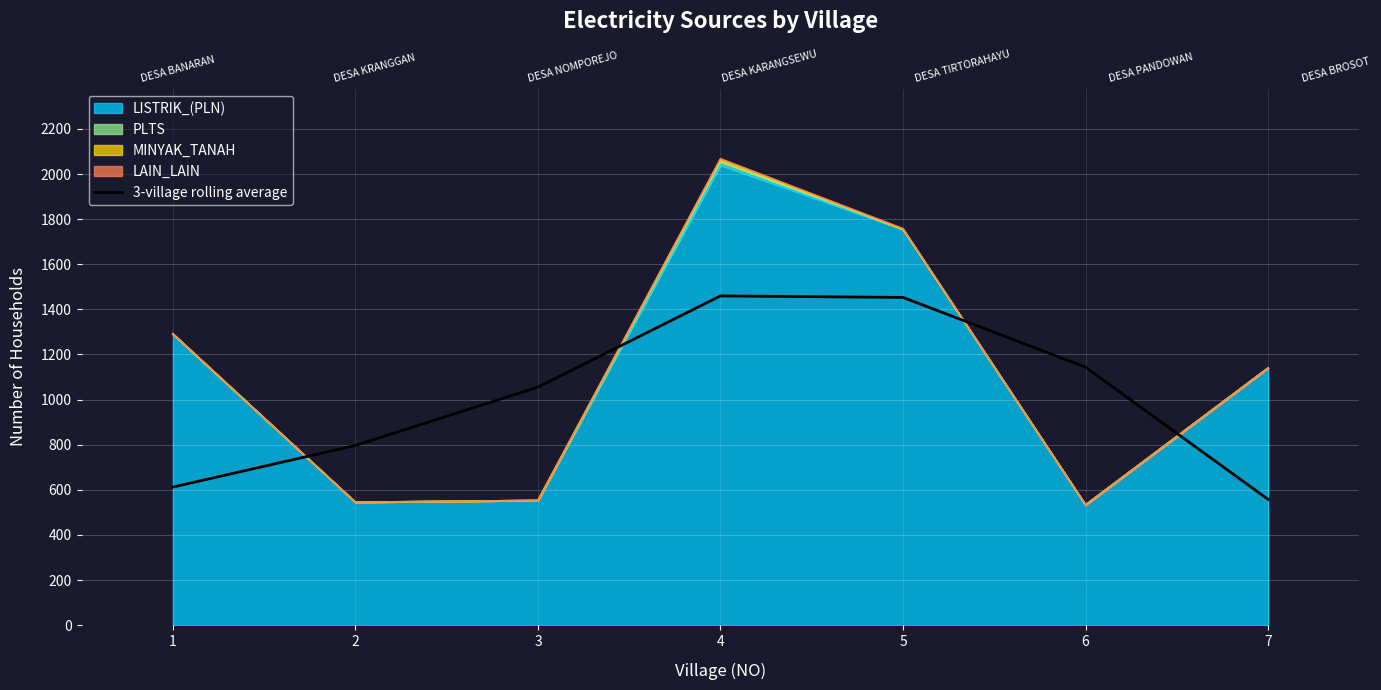

True or false: there are more than 2 points higher than both neighbors.

False